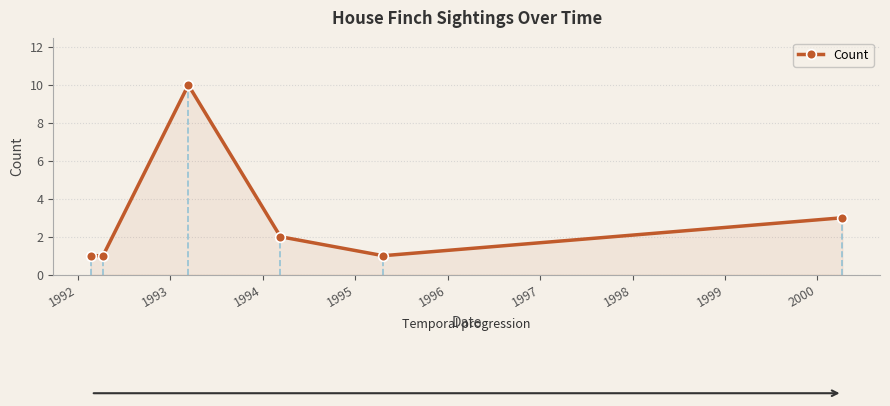

What is the value of the 1st point from the left?

1